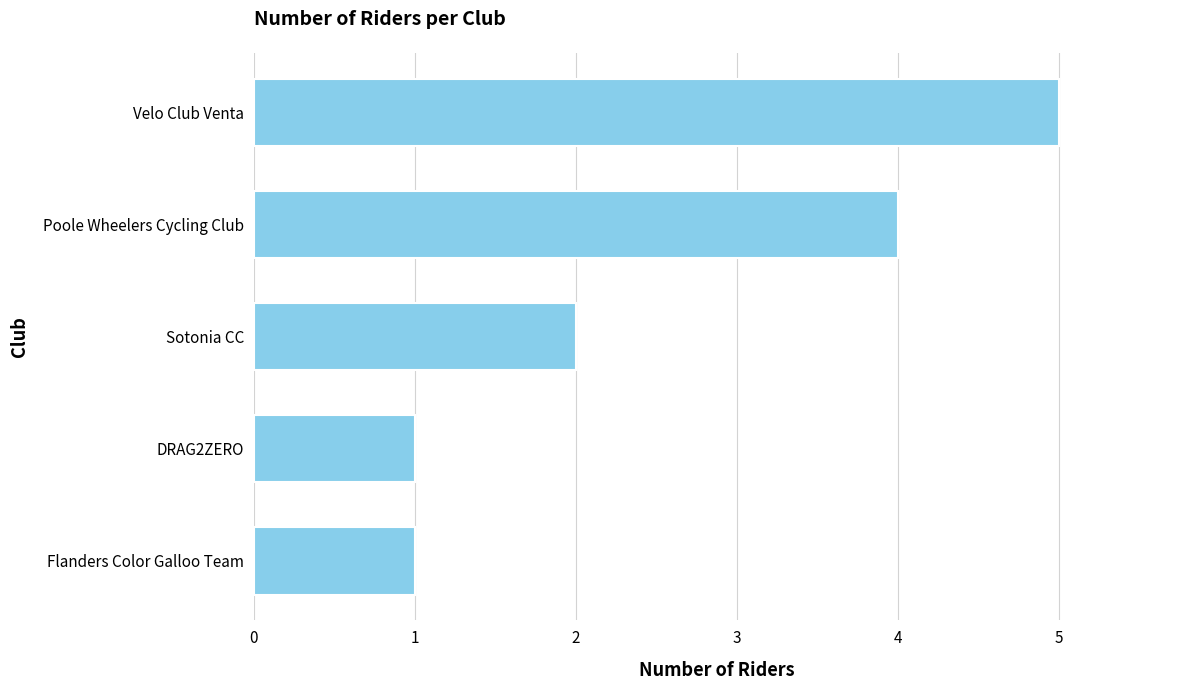

Is it true that the value at DRAG2ZERO is 2?

False